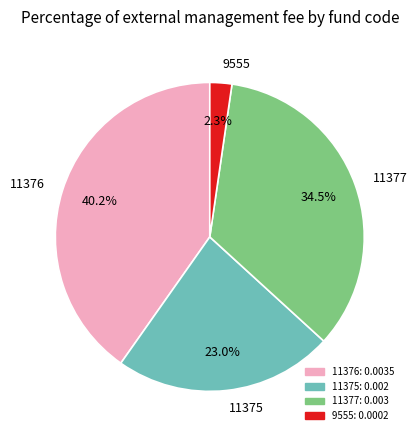

Do 9555 and 11376 together represent more than half of the pie?

No